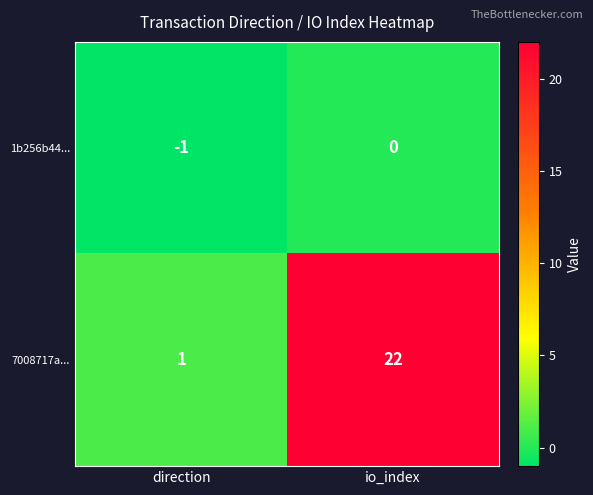

What is the spread (max minus min) of values at io_index?

22